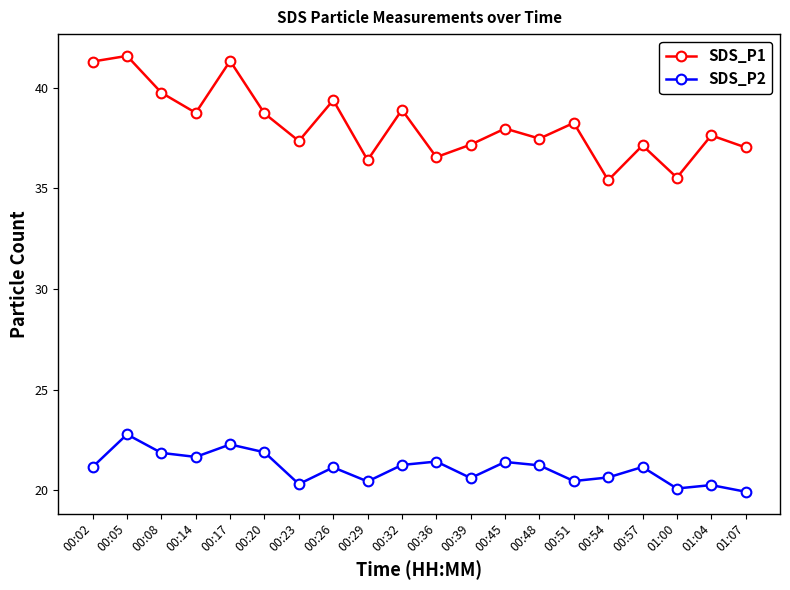

At which label is SDS_P1 closest to 38?

00:45